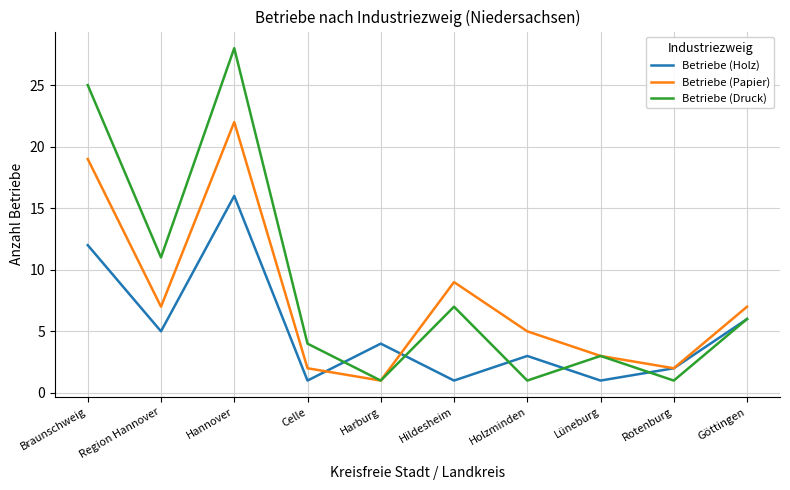

True or false: Betriebe (Holz) and Betriebe (Druck) cross at least once.

True